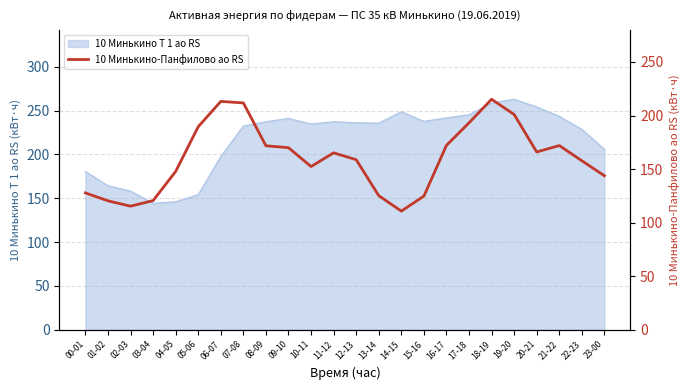

The 10 Минькино Т 1 ао RS series shows 263.0 at 19-20. True or false?

True